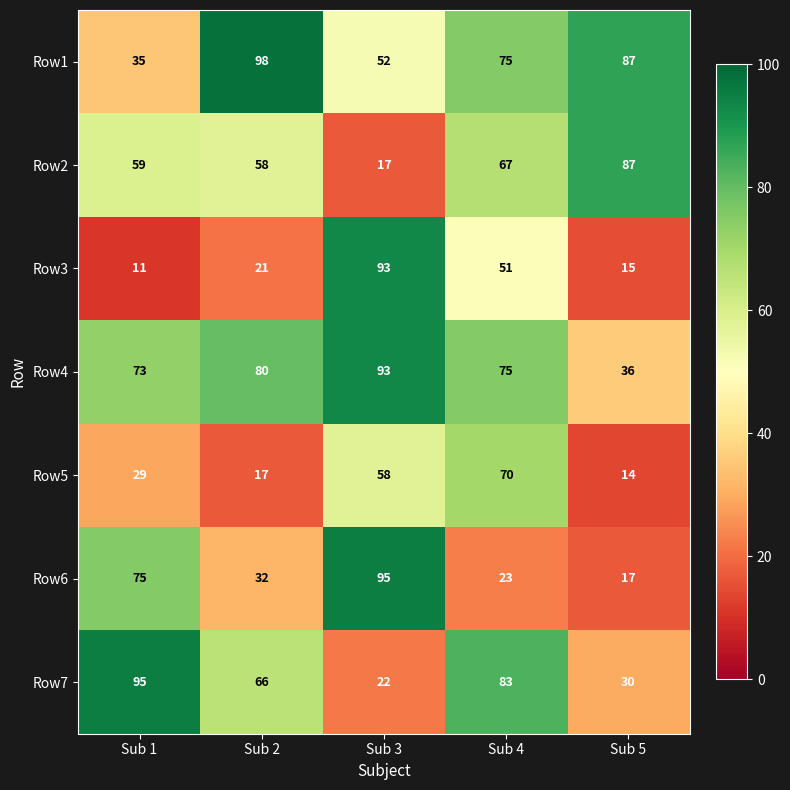

At which category does the chart reach its peak across all series?

Sub 2